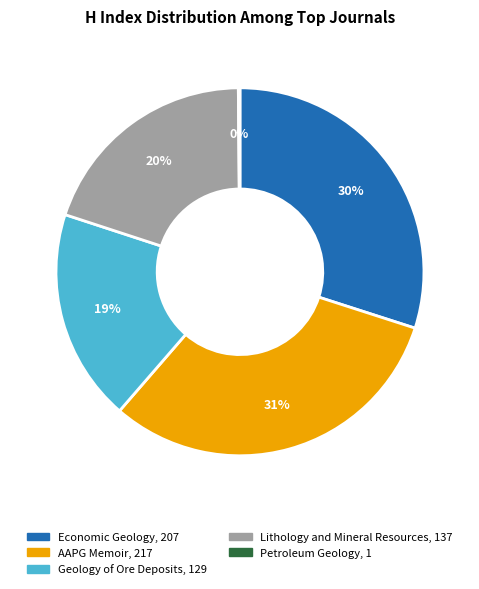

Which has a higher value, Economic Geology or Geology of Ore Deposits?

Economic Geology